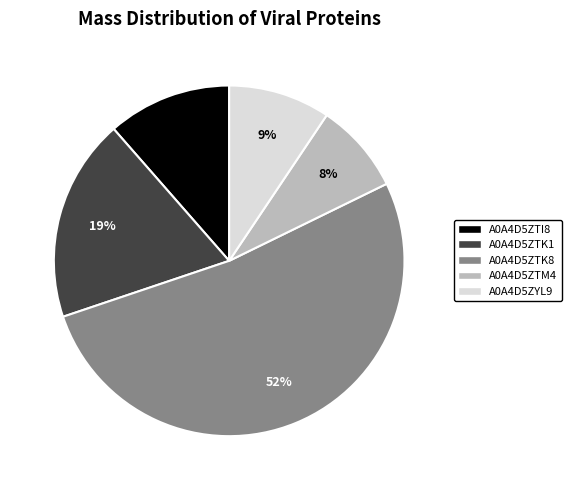

Approximately how many times larger is the value at A0A4D5ZYL9 compared to A0A4D5ZTK1?

0.5